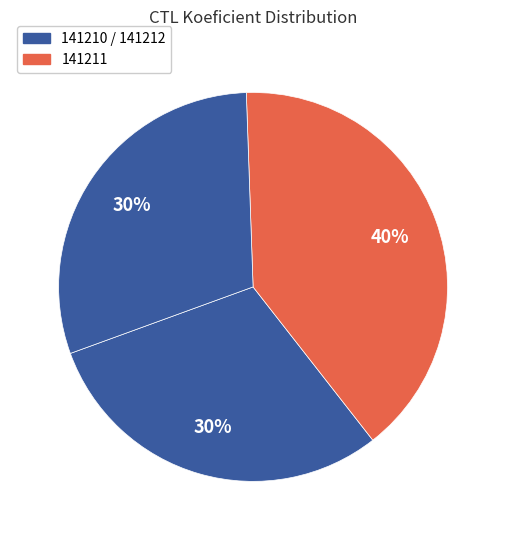

To the nearest percent, what is the difference between the largest and smallest slice percentages?

10%